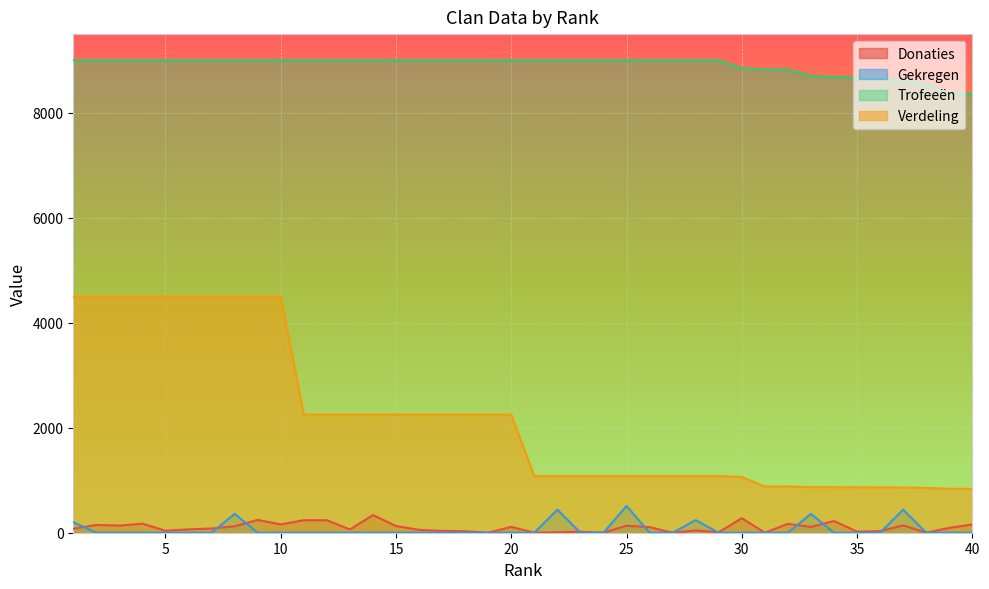

What is the spread (max minus min) of values at 16?

9000